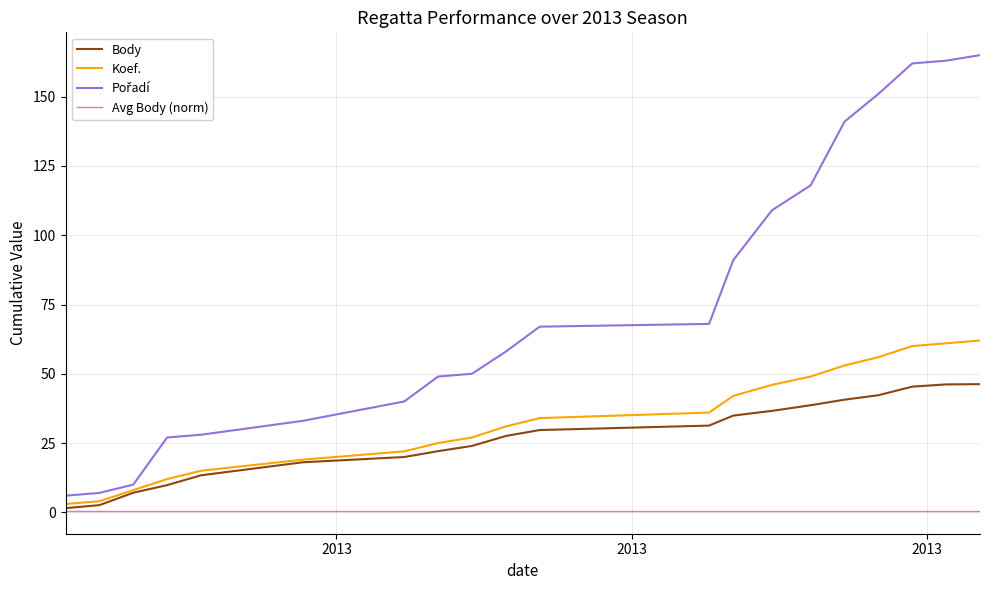

Does the chart have visible grid lines?

Yes